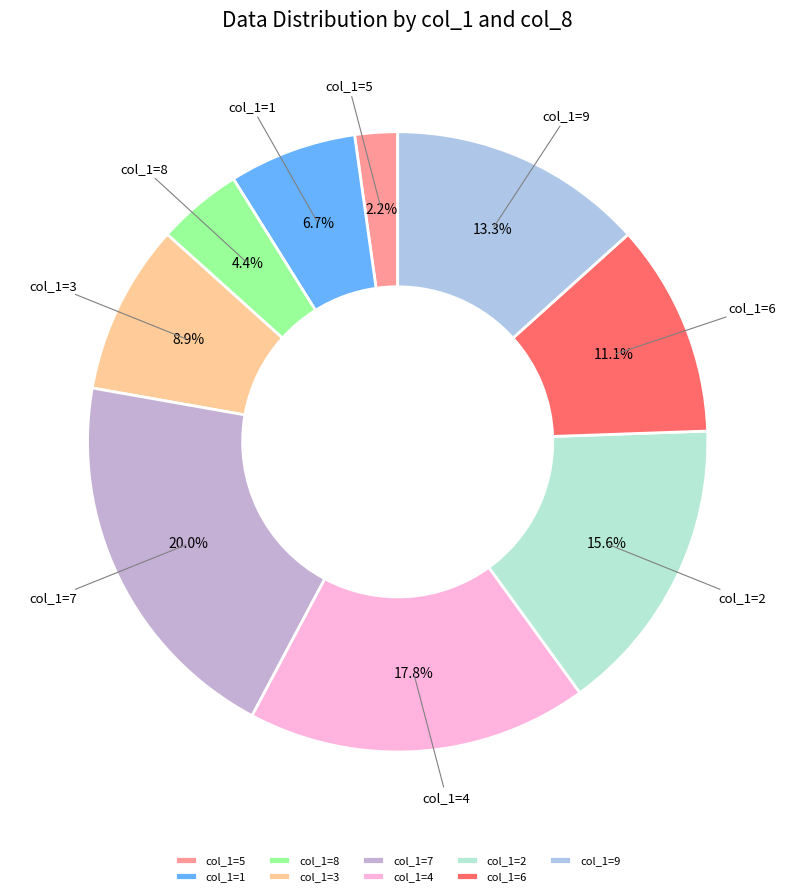

Combined, do col_1=7 and col_1=6 account for over 50%?

No